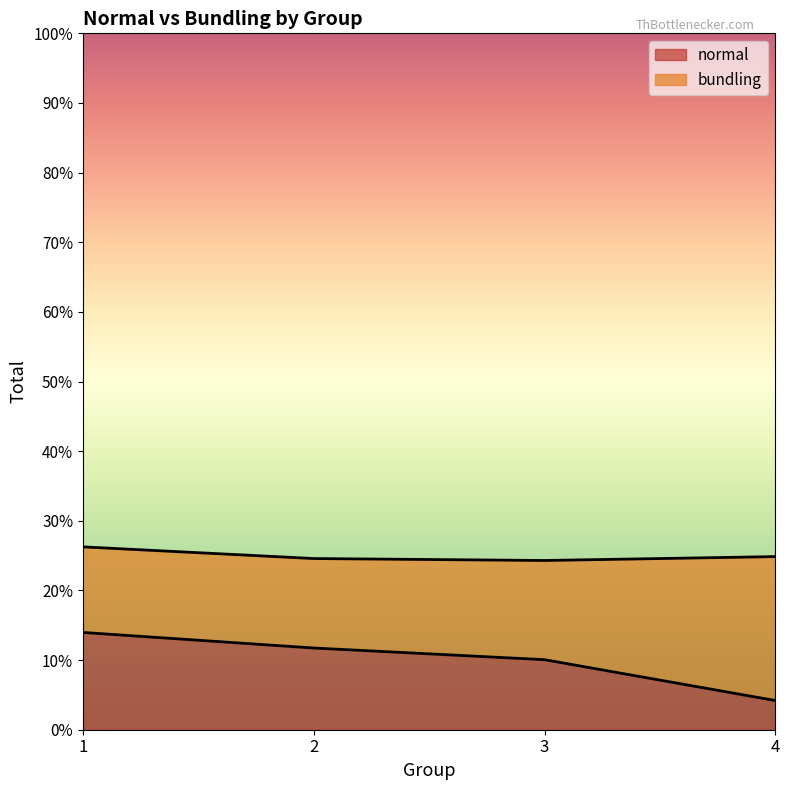

List the labels in order of value, smallest first.

4, 3, 2, 1